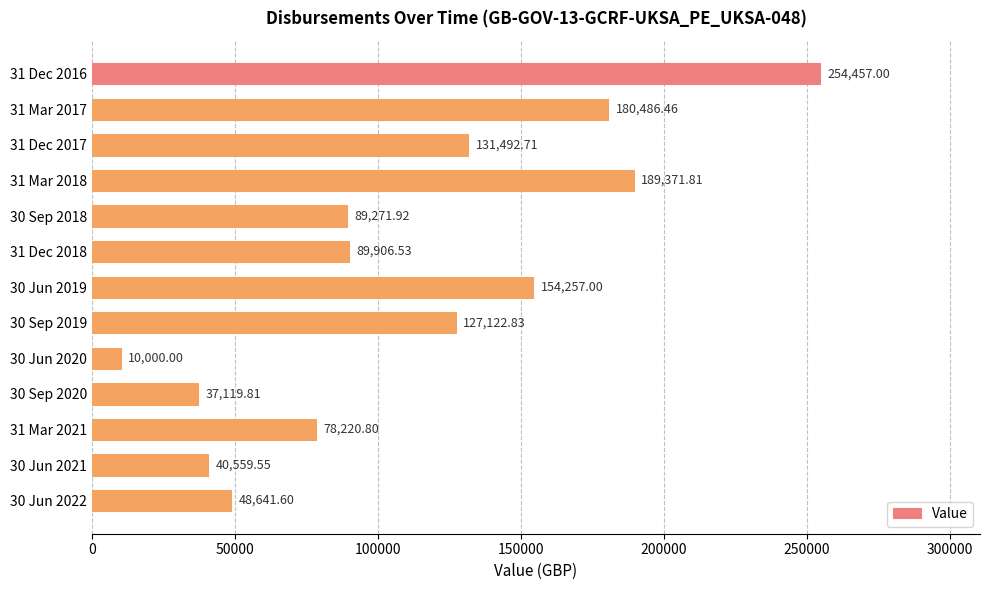

Between 30 Sep 2018 and 31 Dec 2016, which is larger?

31 Dec 2016